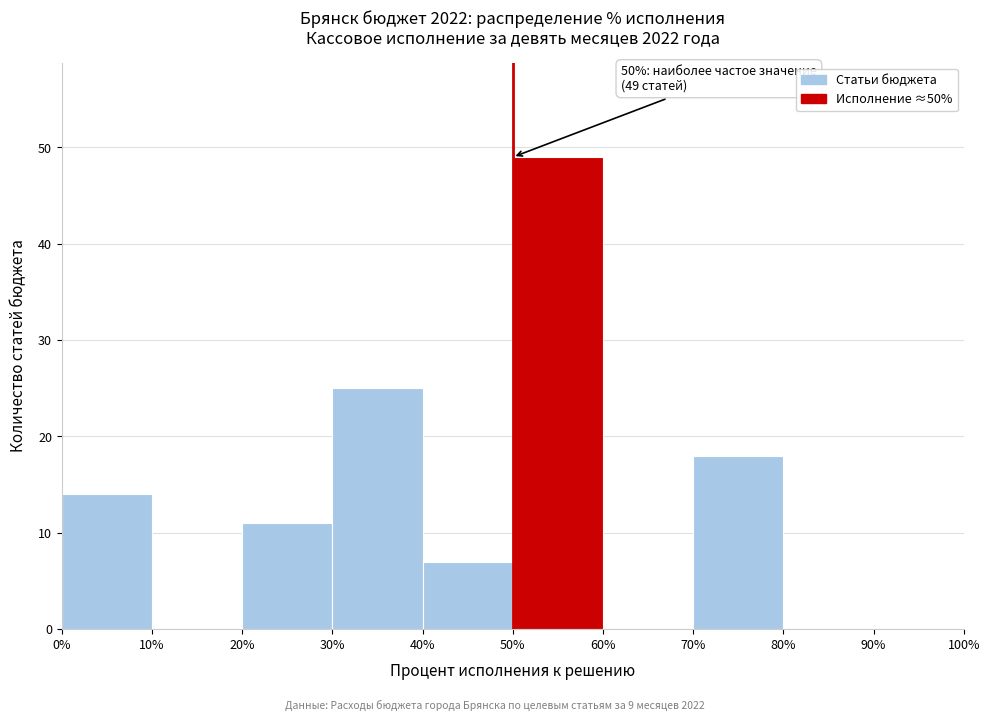

Which range on the x-axis has the tallest bar?

50% to 60%